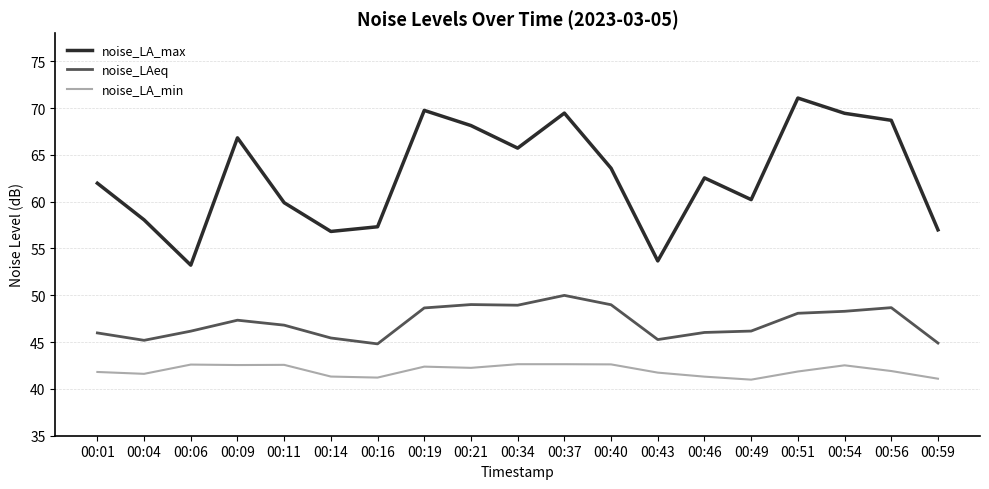

Between 00:06 and 00:21, which series saw the biggest shift?

noise_LA_max